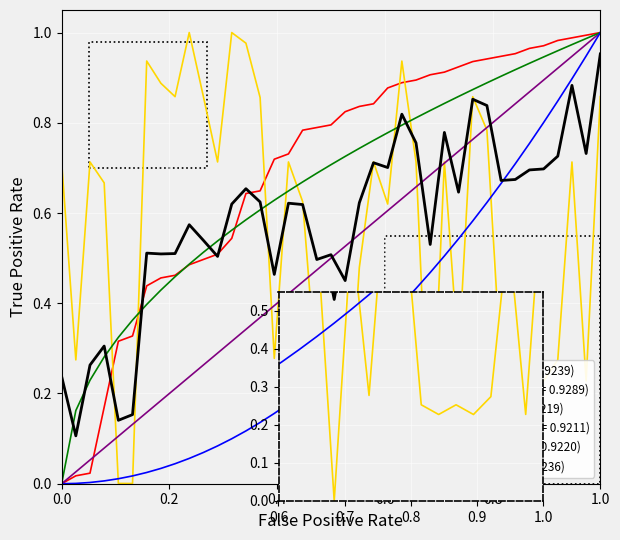

True or false: Sl No and Sq Sl No intersect in this chart.

False